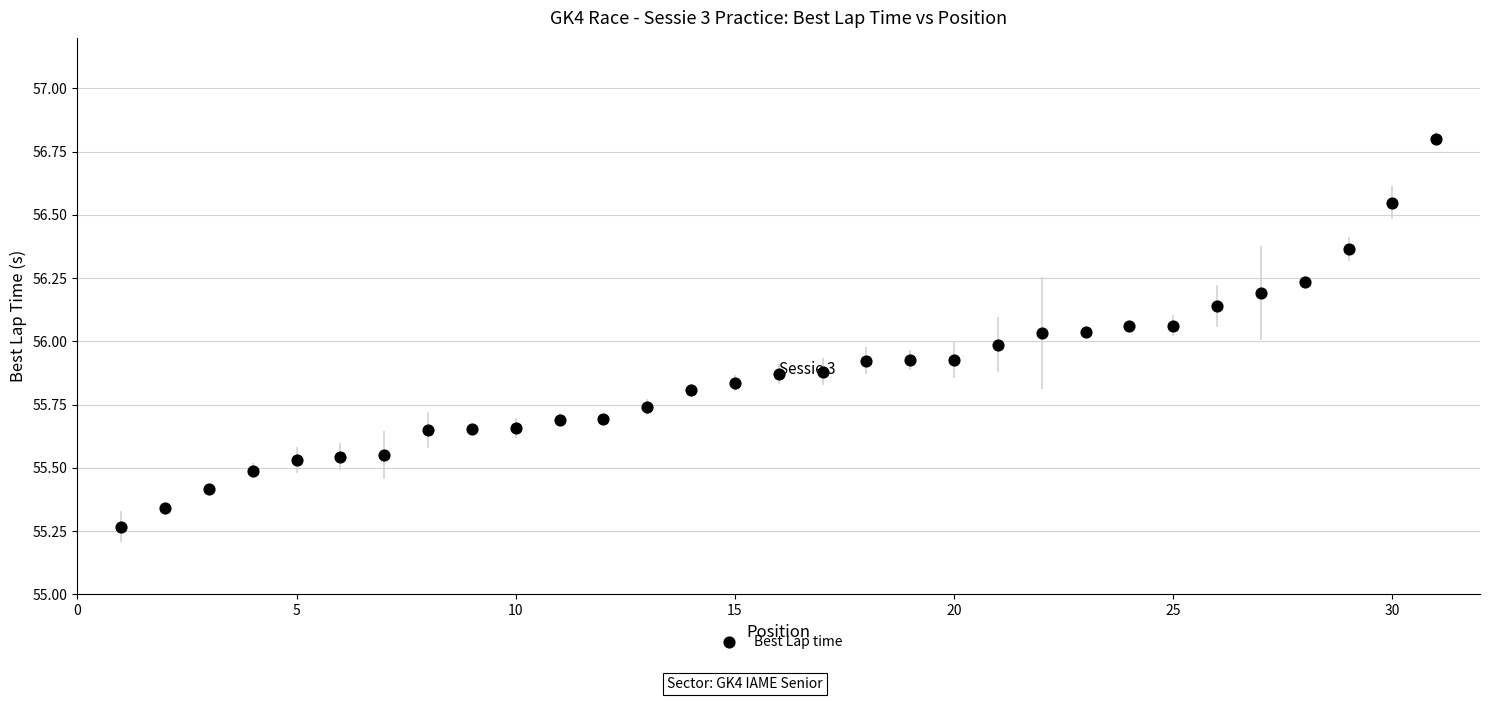

What is the range of Y values (max minus min)?

1.5